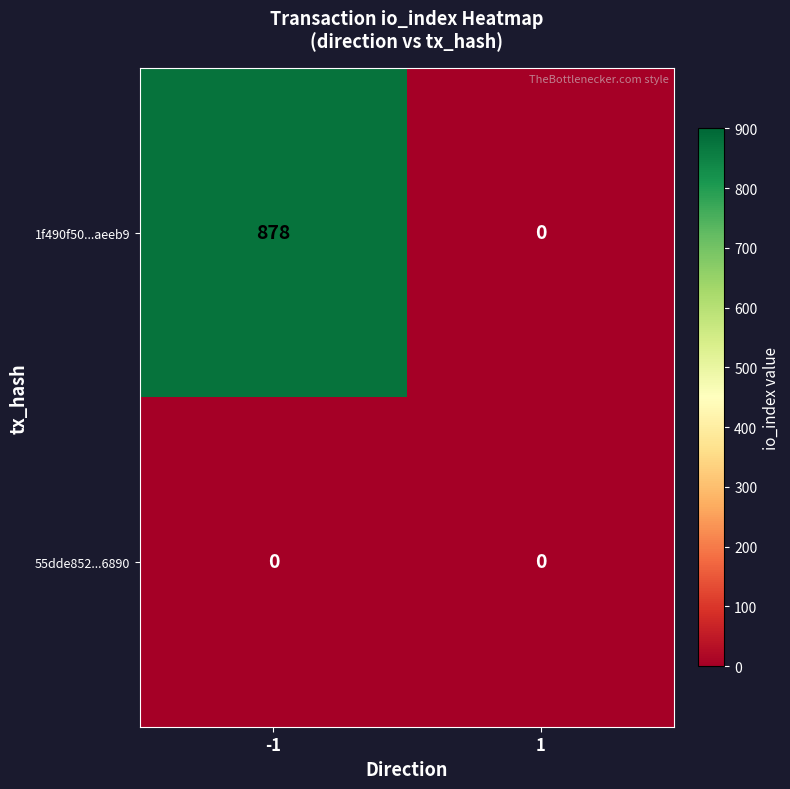

At how many categories does at least one series exceed 161?

1